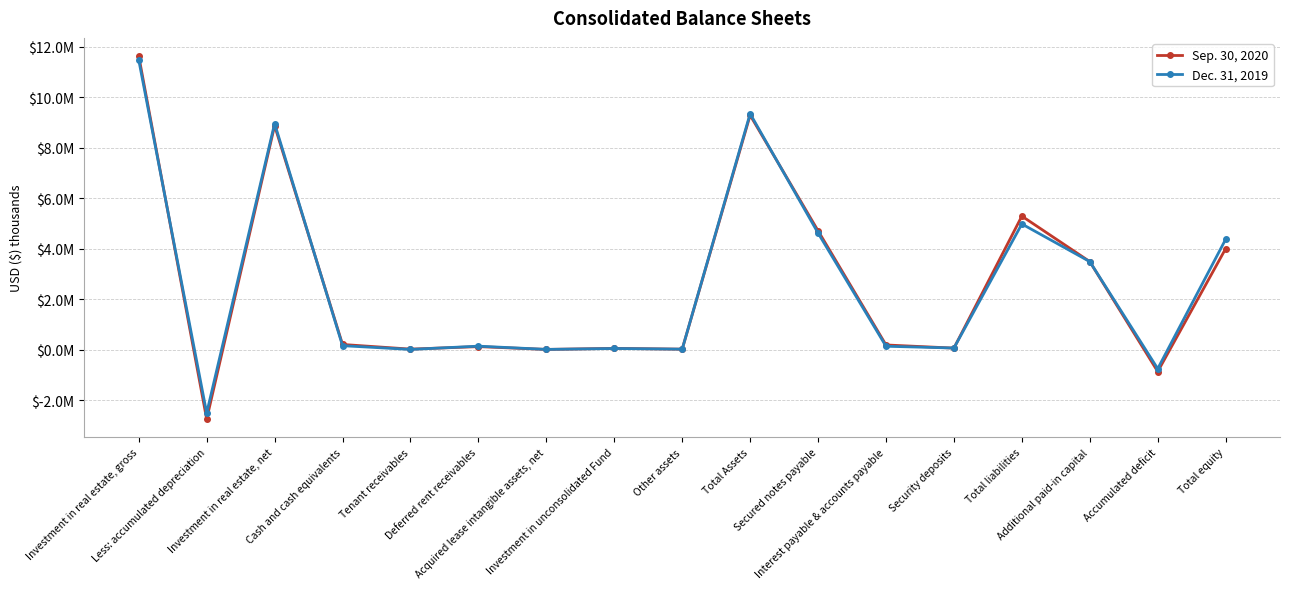

Is this an area chart (filled region under the line)?

No